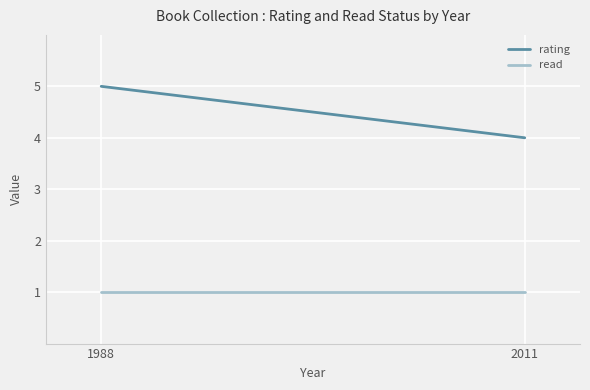

The value of read at 1988 is 0. True or false?

False